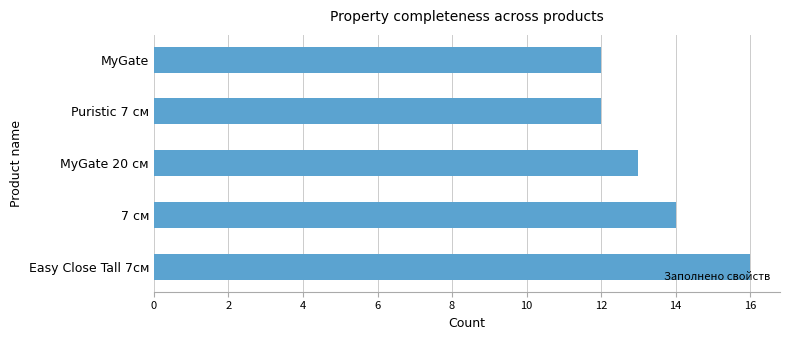

What is the difference between the values at Easy Close Tall 7см and MyGate 20 см?

3